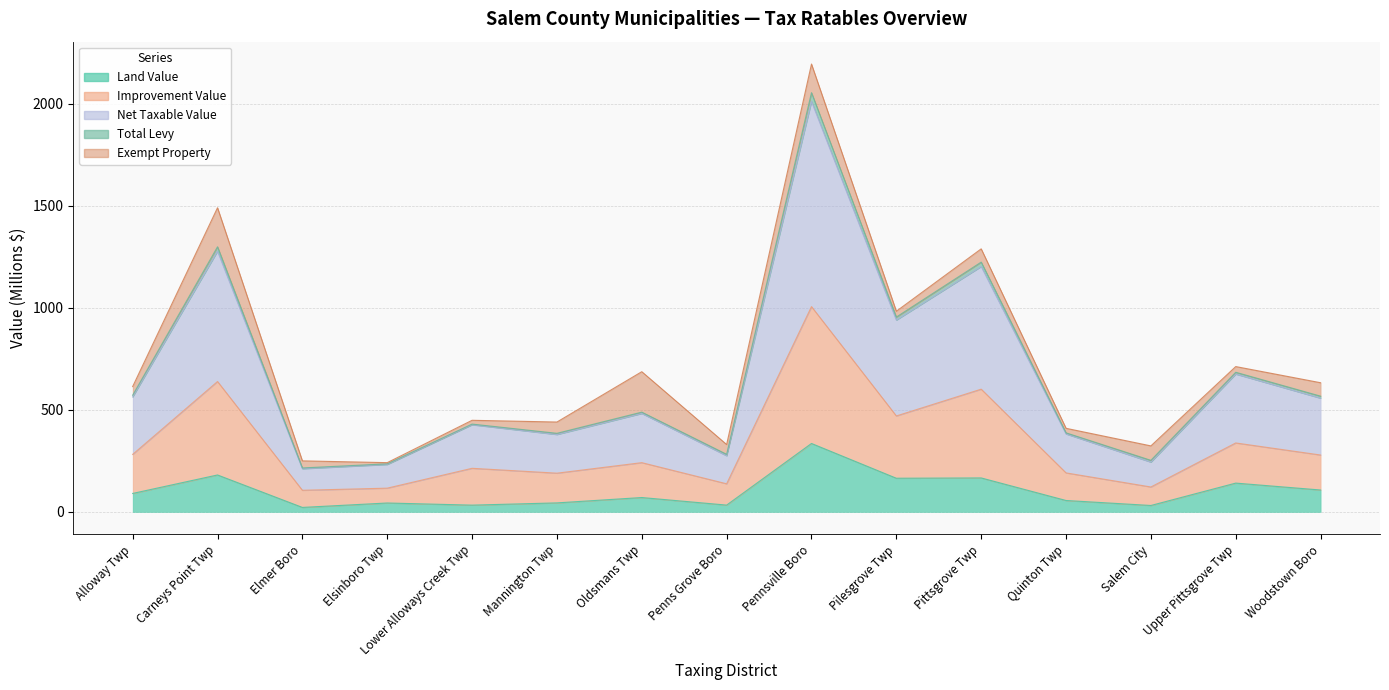

True or false: Land Value and Net Taxable Value intersect in this chart.

False